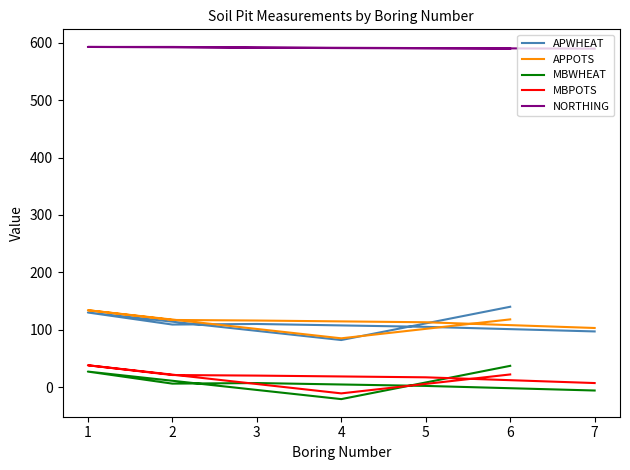

True or false: NORTHING has a value of 829 at 5.

False